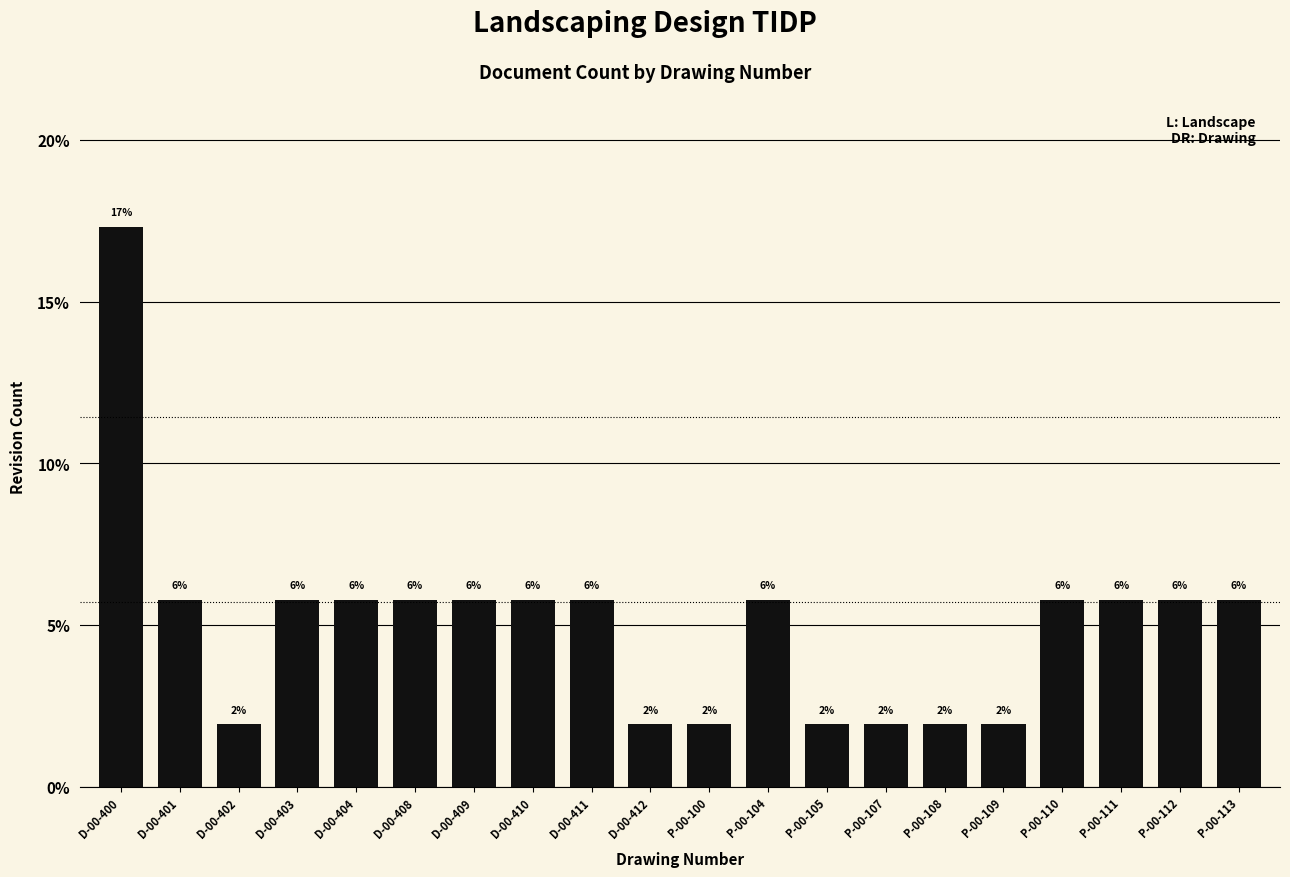

Rank the categories by value from highest to lowest.

D-00-400, D-00-401, D-00-403, D-00-404, D-00-408, D-00-409, D-00-410, D-00-411, P-00-104, P-00-110, P-00-111, P-00-112, P-00-113, D-00-402, D-00-412, P-00-100, P-00-105, P-00-107, P-00-108, P-00-109